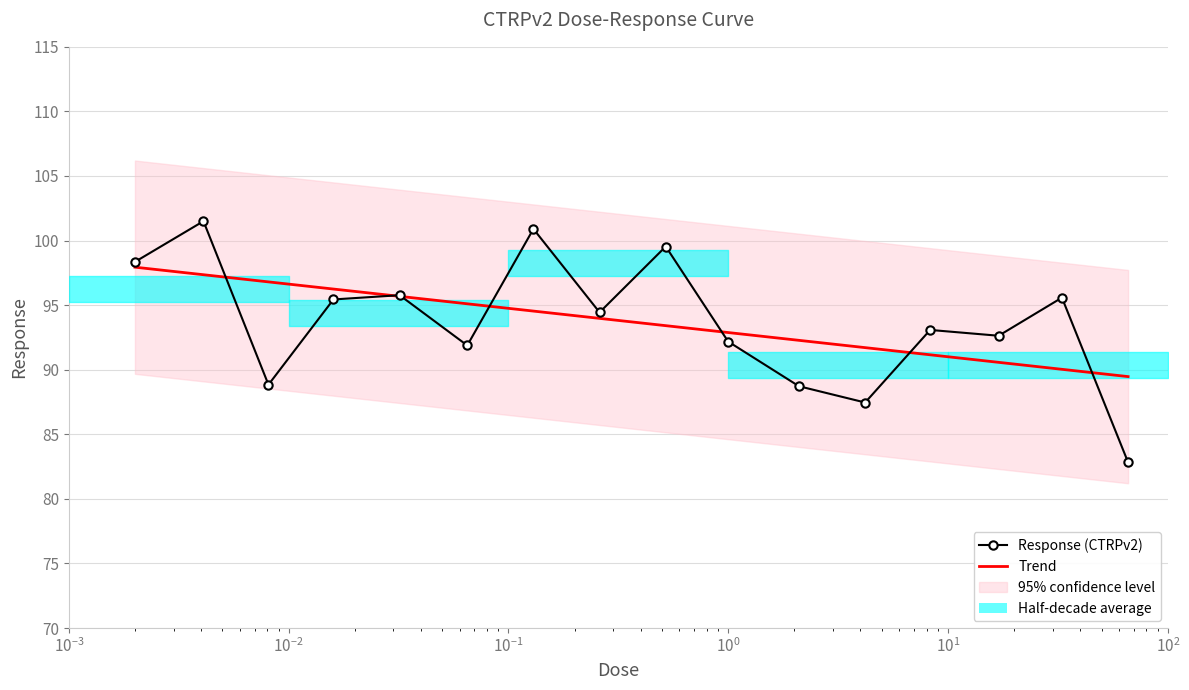

What is the difference between the second highest and minimum values in the Response (CTRPv2) series?

18.1